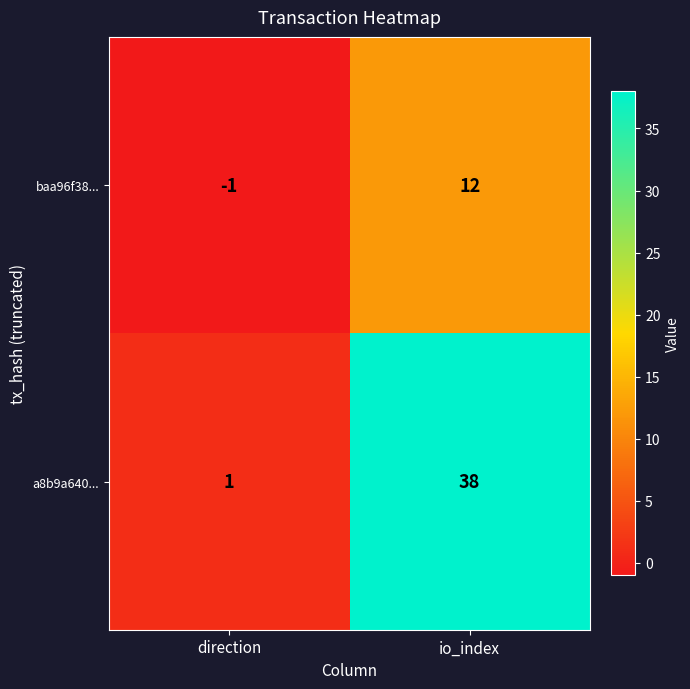

True or false: a8b9a640... has a value of 24 at io_index.

False